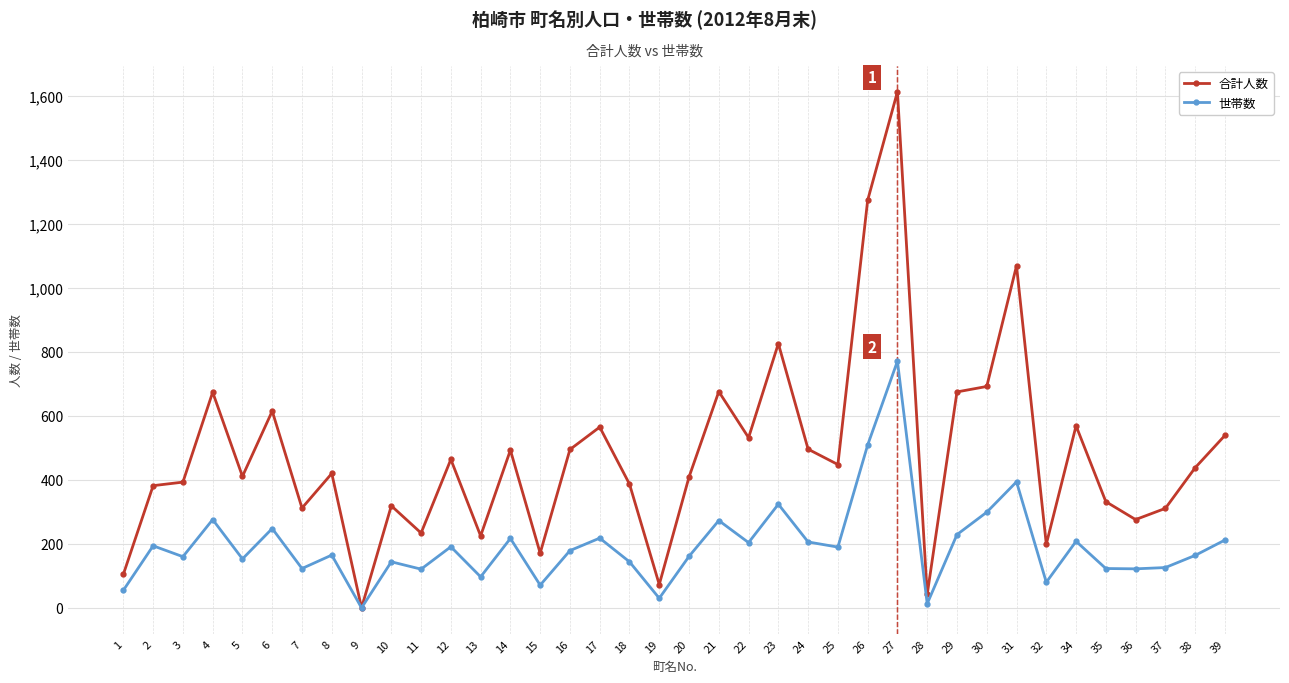

Which series has the widest spread of values?

合計人数